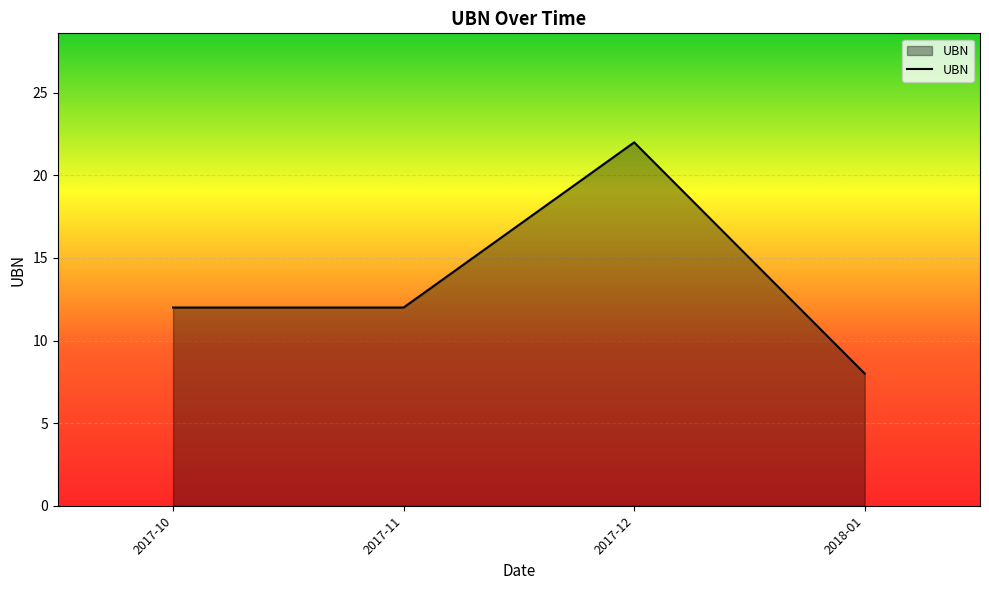

What is the average value?

14